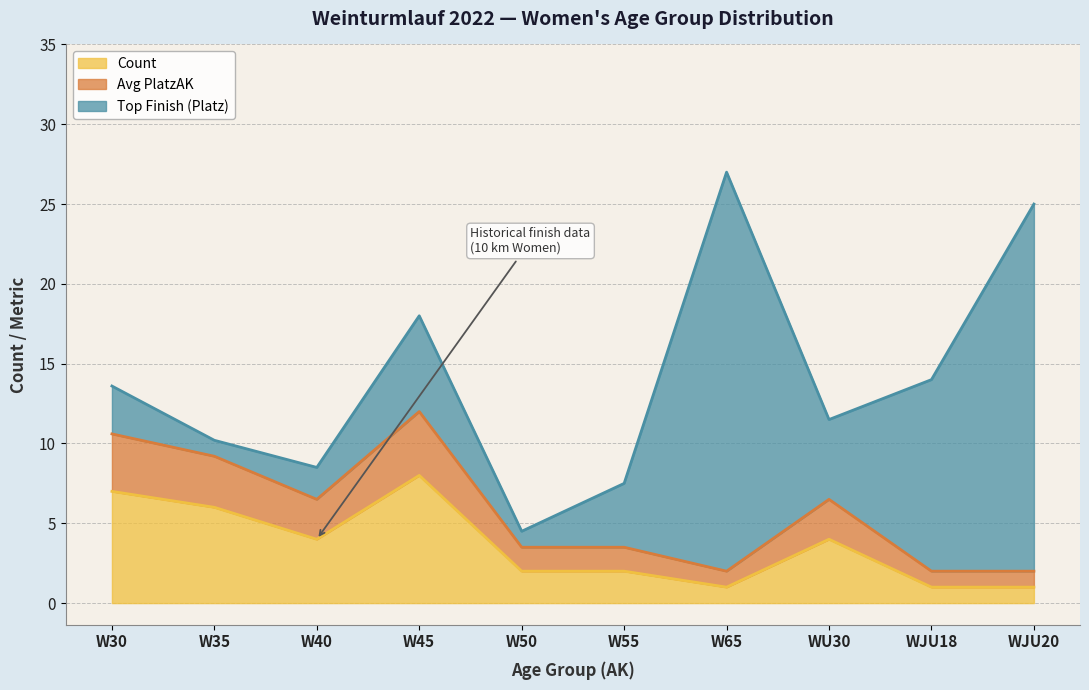

What is the total value across all series at W50?

4.5